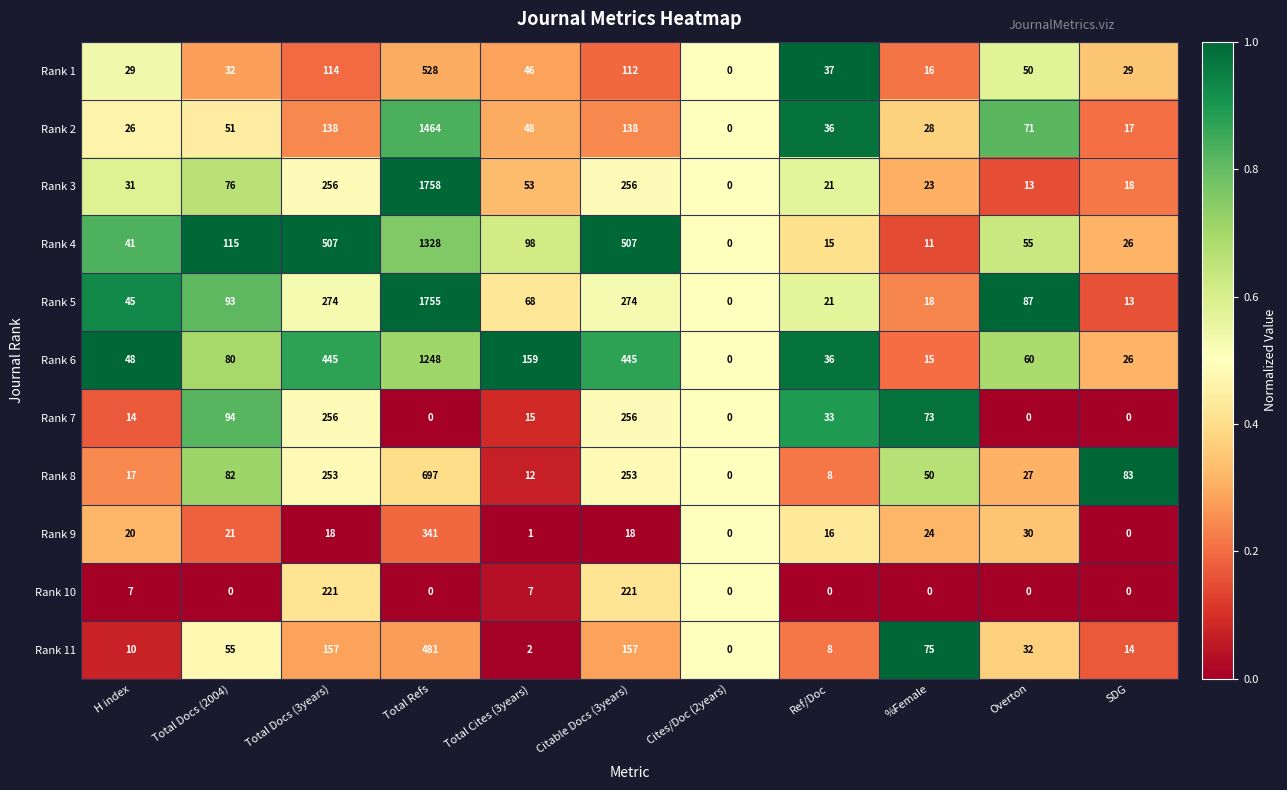

What is the difference between the highest and lowest values at Citable Docs (3years)?

489